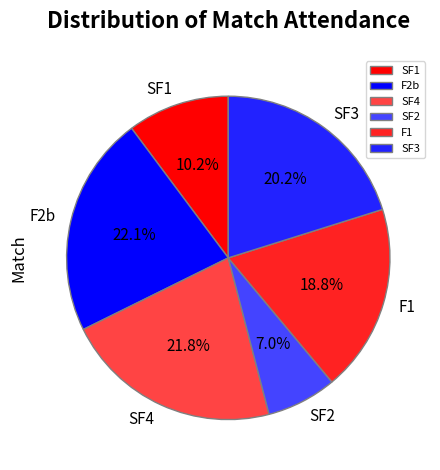

To the nearest percent, what portion does SF3 represent?

20%